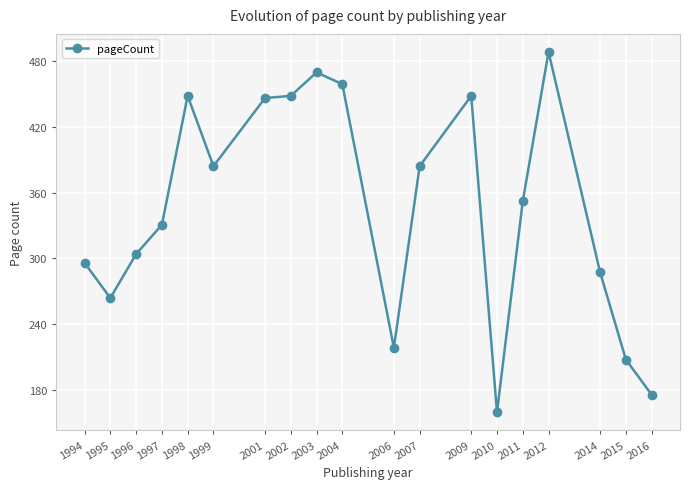

How many values are below 352?

9